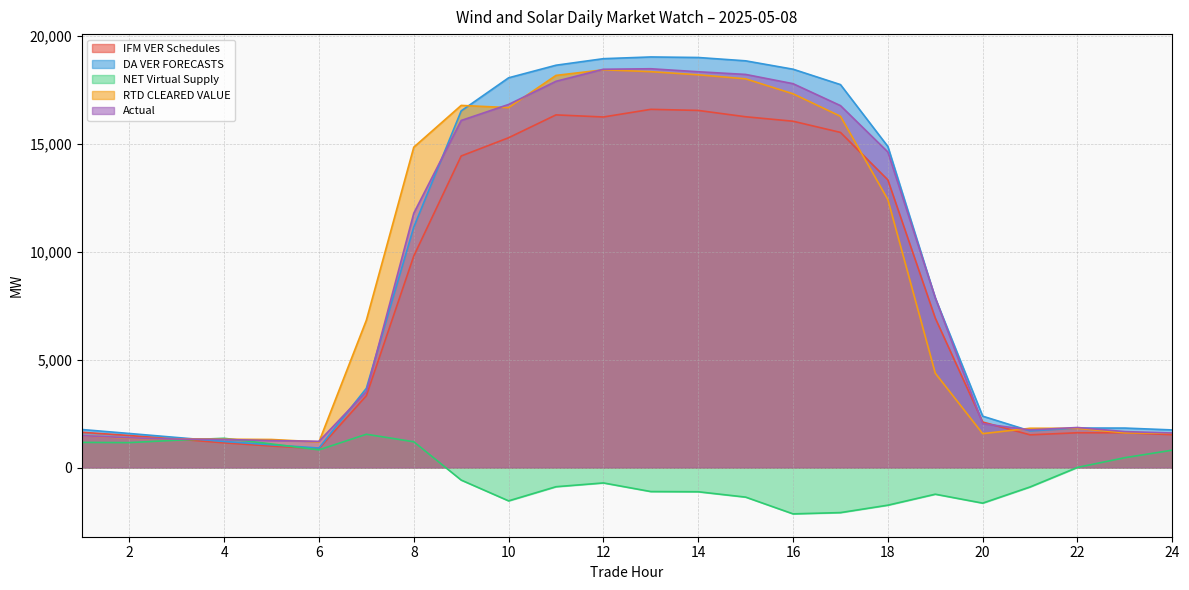

What is the sum of the Actual values at 22 and 8?

13637.1